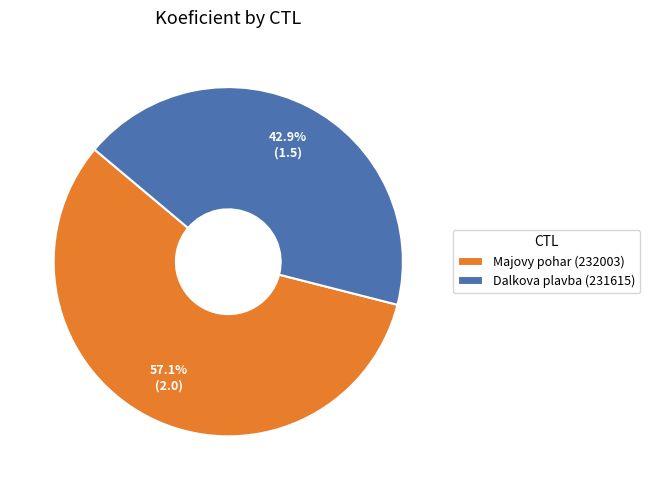

What is the total percentage of Dalkova plavba (231615) and Majovy pohar (232003)?

100.0%